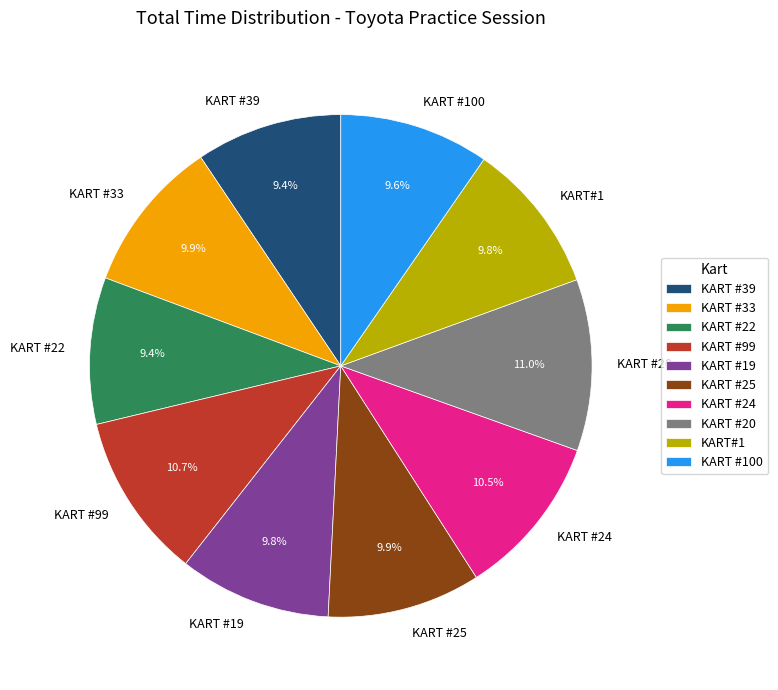

Approximately how many times larger is the value at KART #99 compared to KART #33?

1.1